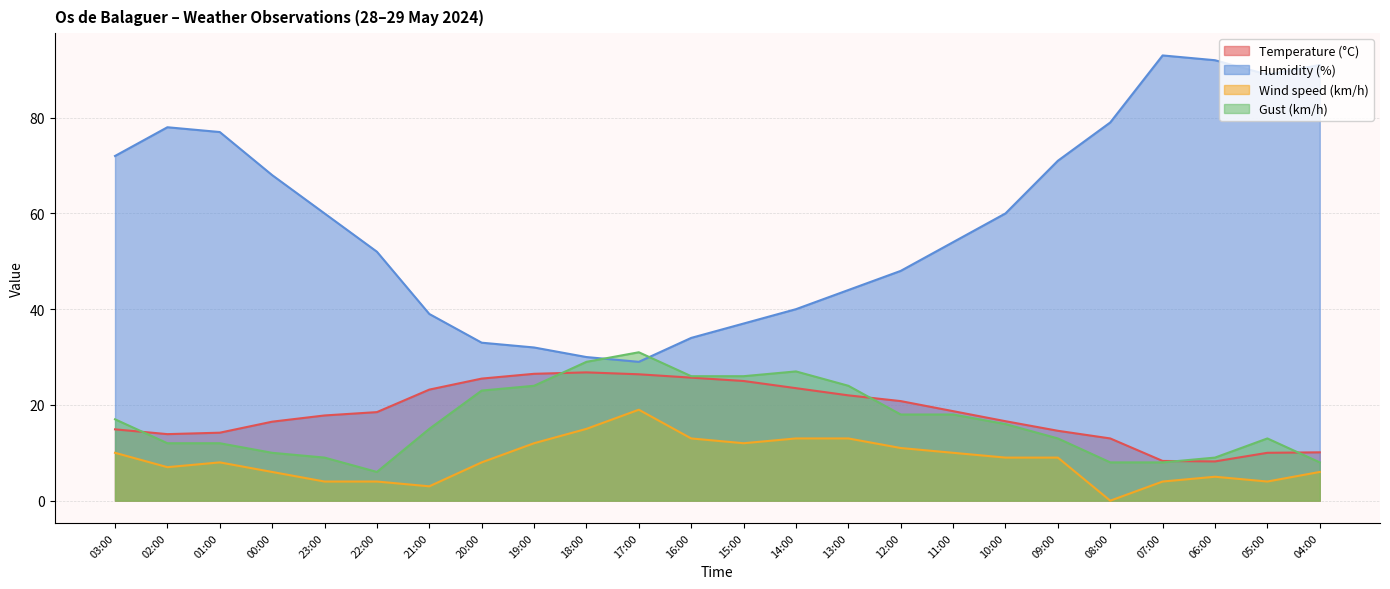

What position from the left is 00:00?

4